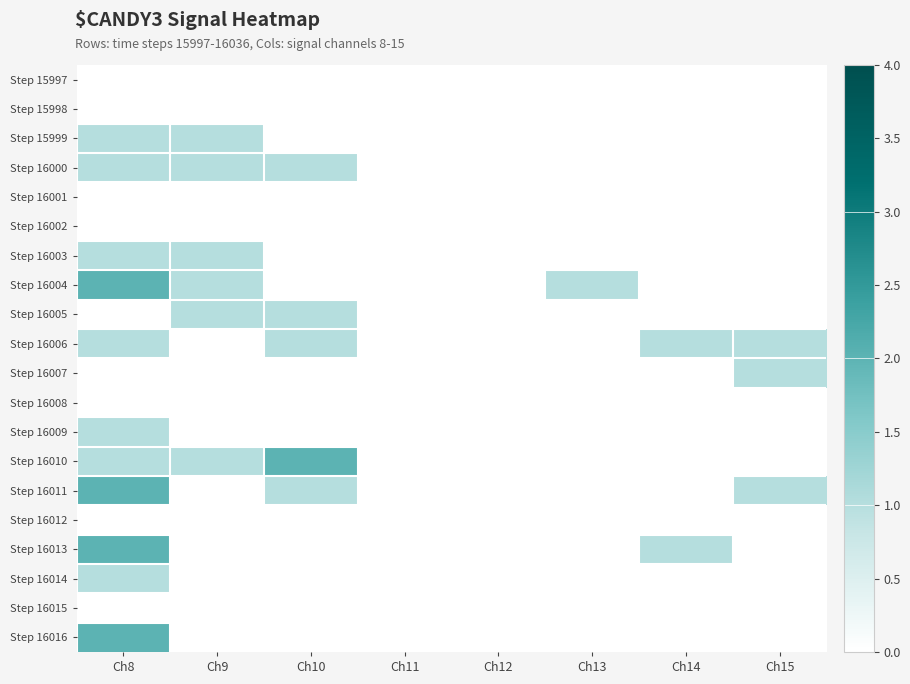

Between Ch14 and Ch8, which is larger?

Ch14